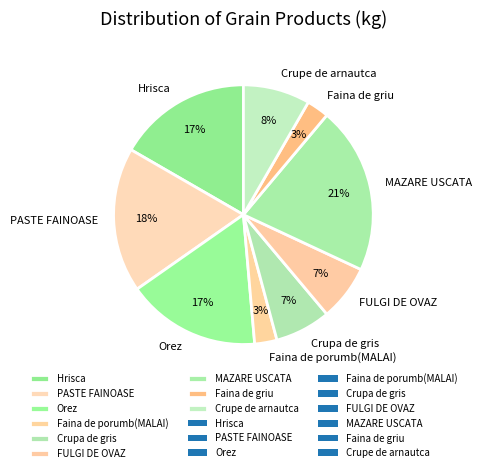

Count the number of slices in the pie.

9